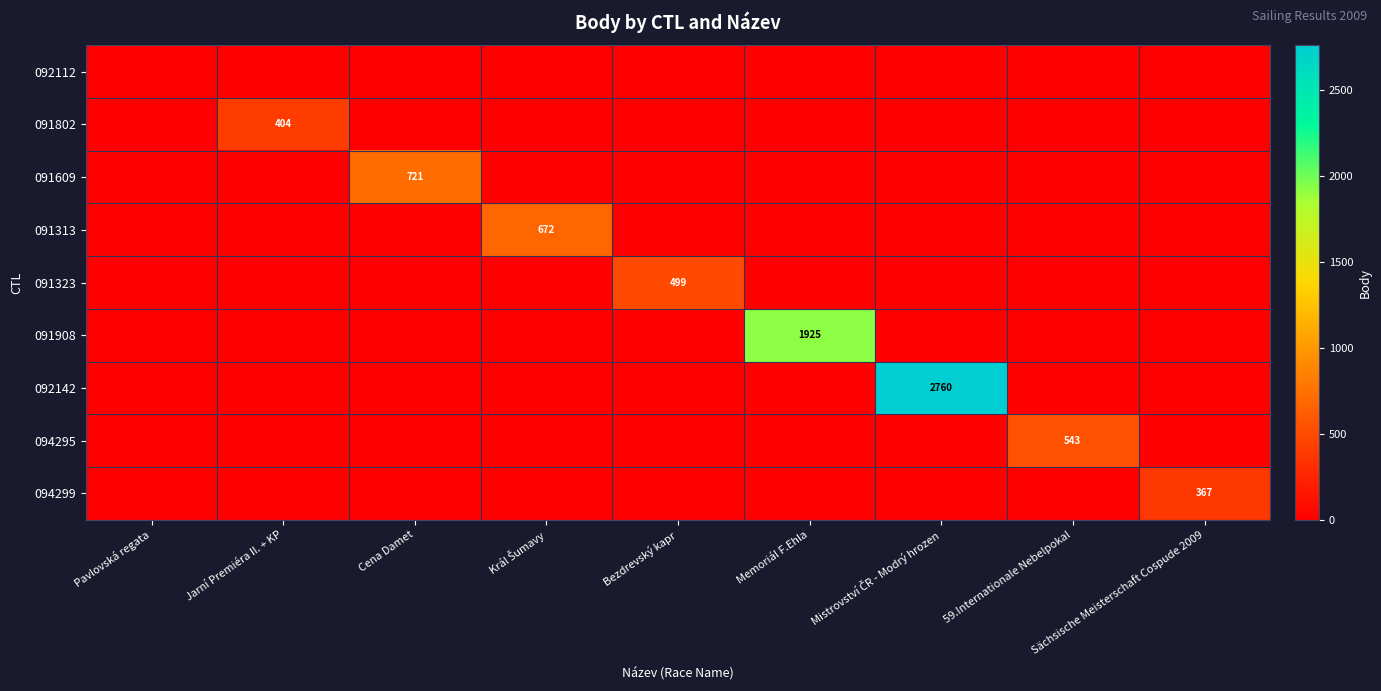

At which category is the sum across all series the highest?

Mistrovství ČR - Modrý hrozen